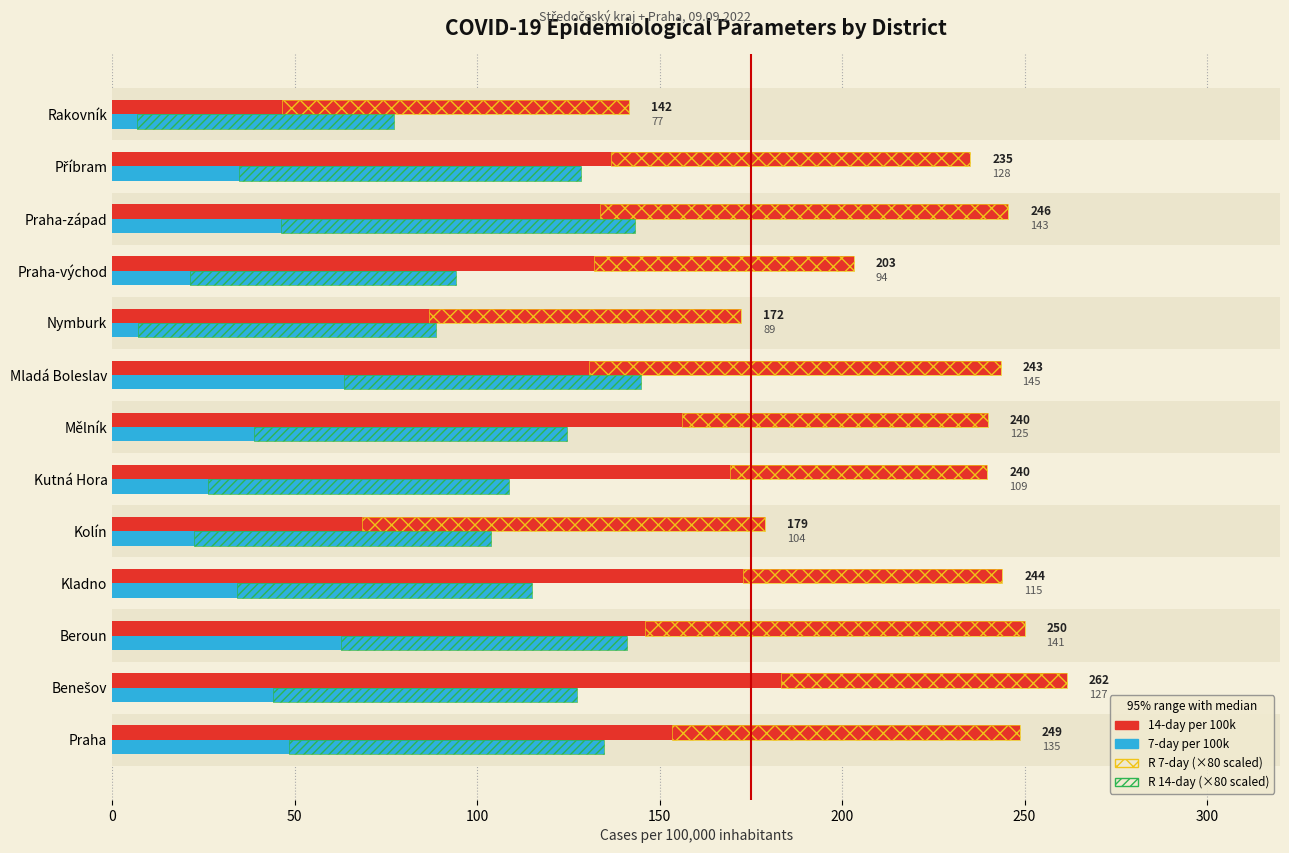

Rank the series by their average value, from highest to lowest.

14-day per 100k, 7-day per 100k